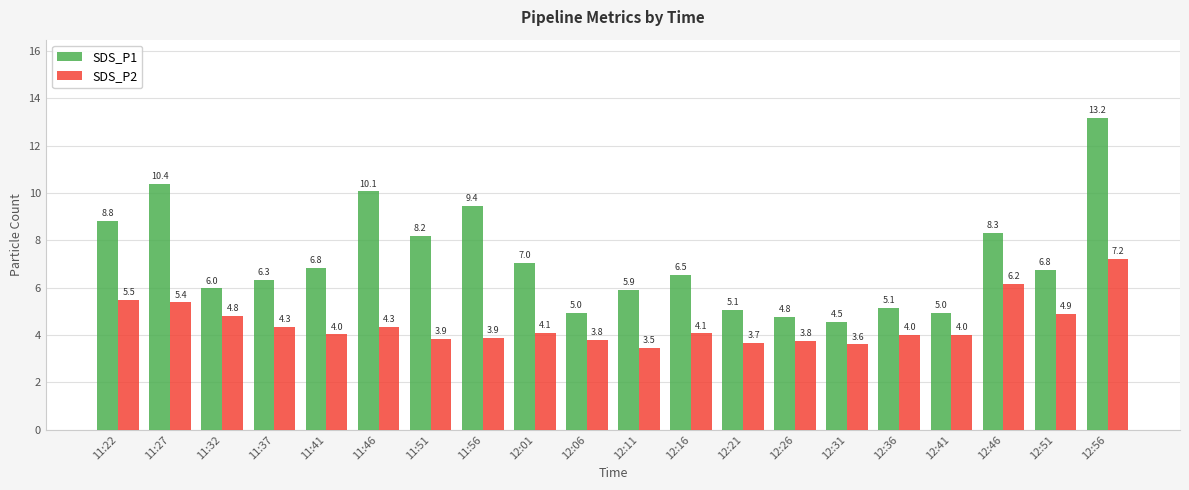

At 12:56, list the series in order from largest to smallest.

SDS_P1, SDS_P2